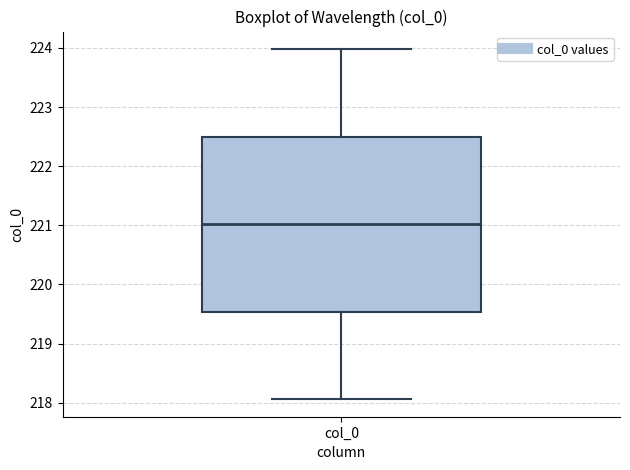

Transcribe this box plot: give where the median line is, the range the box spans, and where the two whiskers end, as read against the y-axis. The values are not printed on the chart, so give them approximately, as read against the axis.

median 221.0, box 219.5 to 222.5, whiskers 218.1 to 224.0